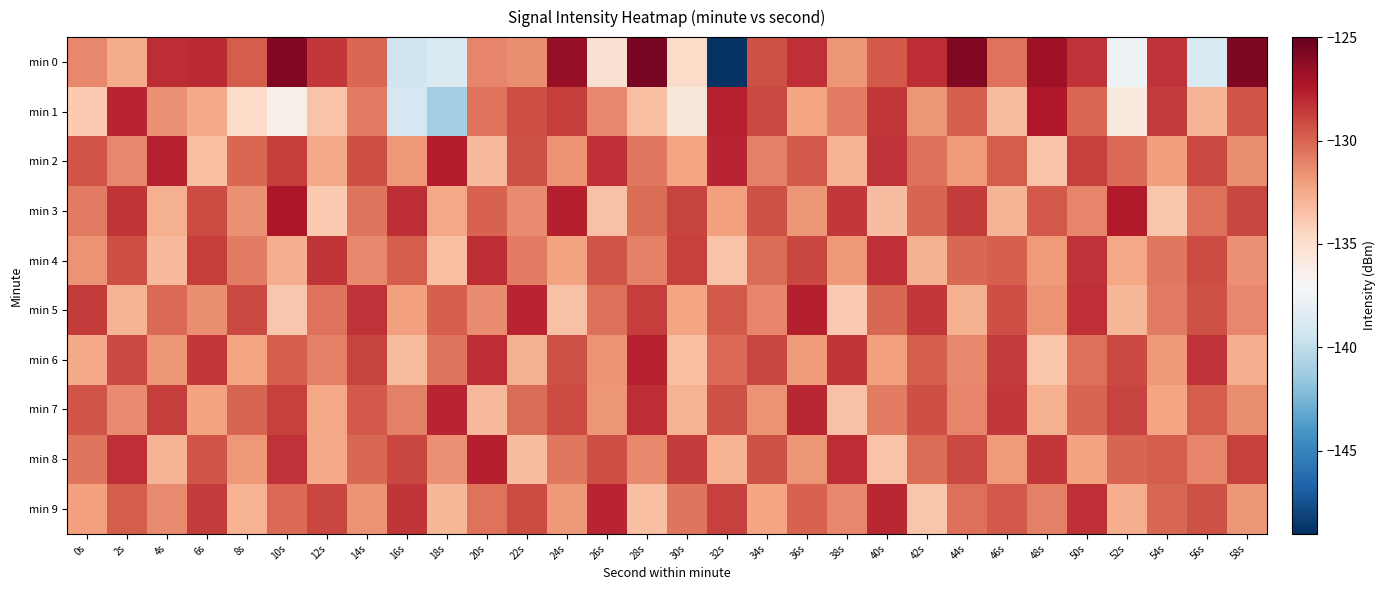

Rank the series at 48s from highest to lowest value.

min 0, min 1, min 8, min 3, min 9, min 5, min 4, min 7, min 2, min 6